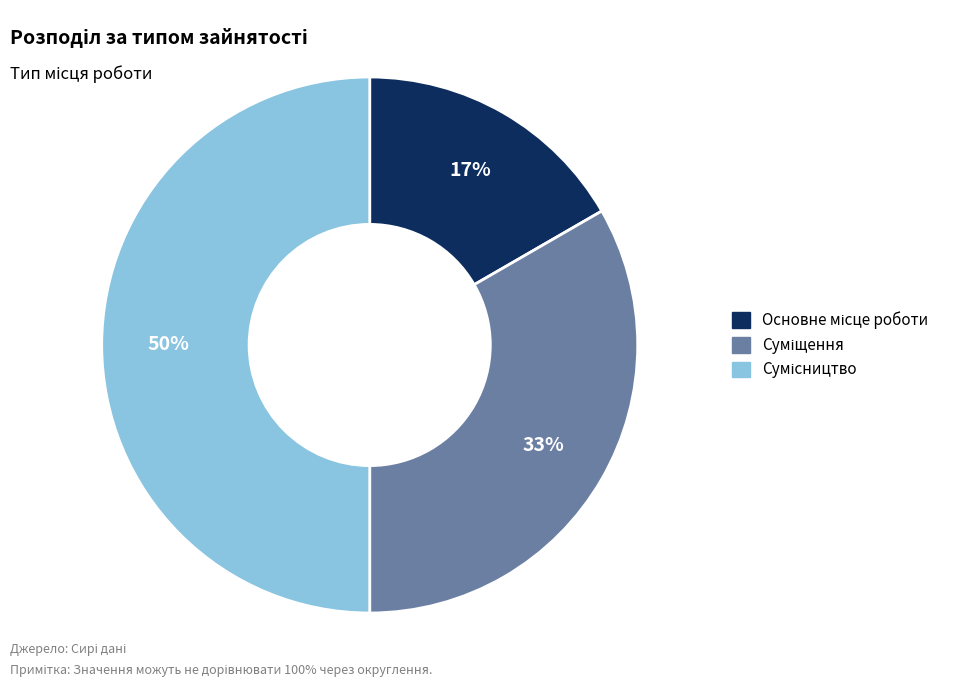

To the nearest percent, what is the average slice percentage?

33%